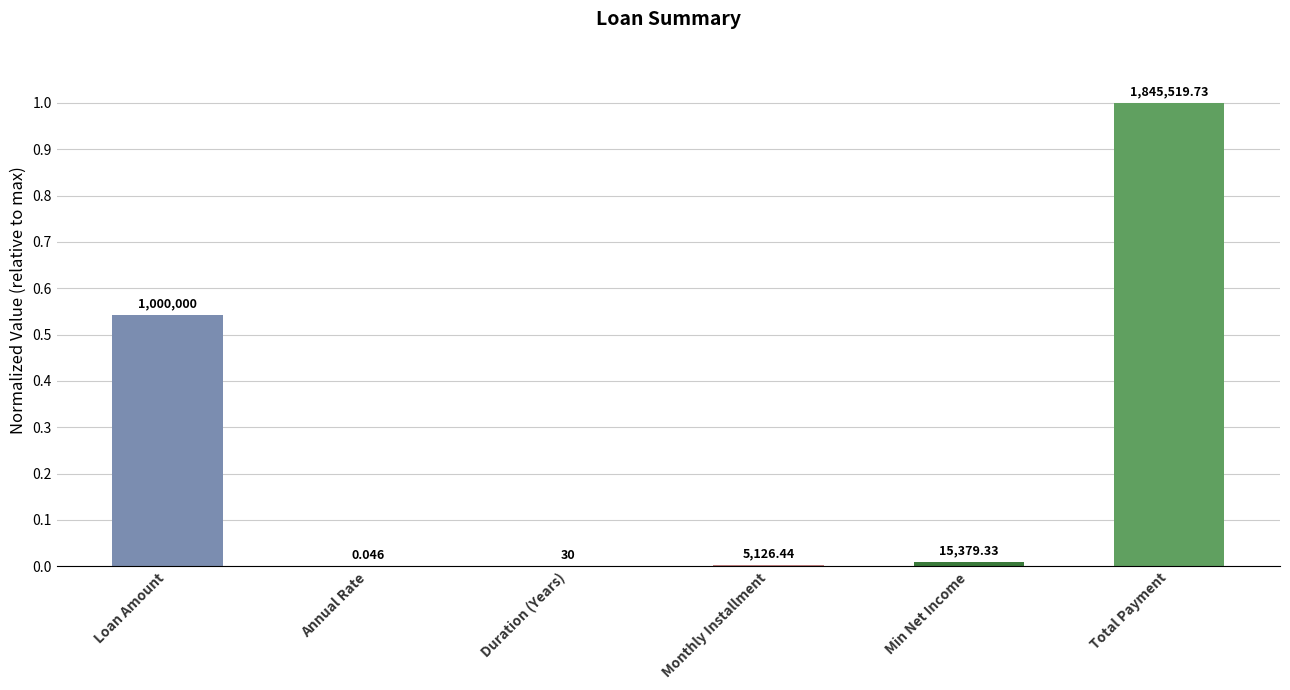

What is the maximum value shown in the chart?

1.0